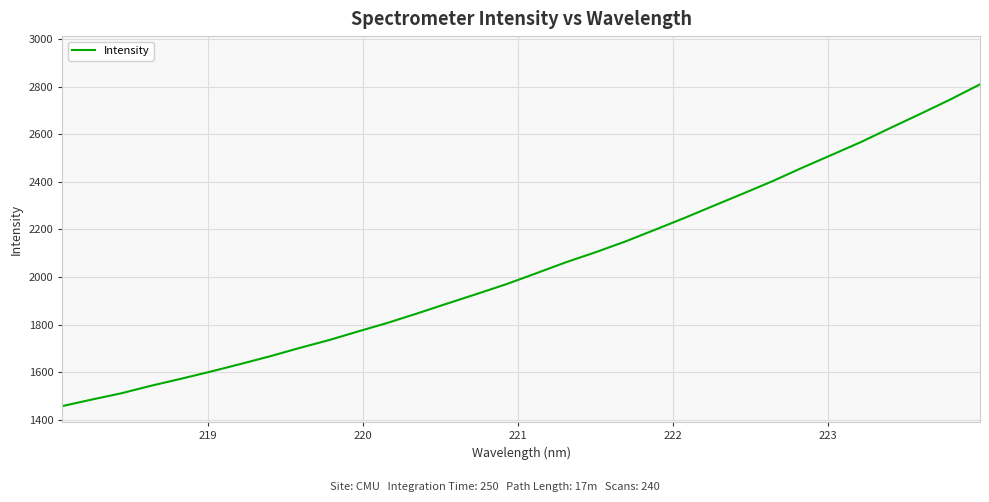

What is the minimum value shown in the chart?

1457.8